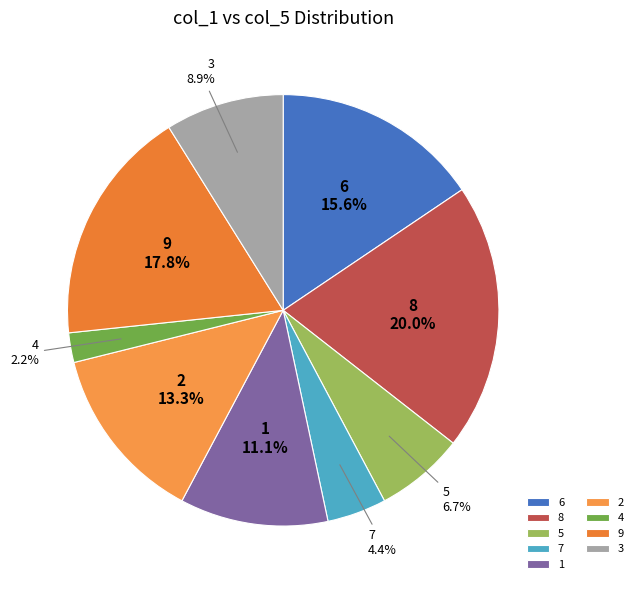

Is 6 the majority of the pie?

No